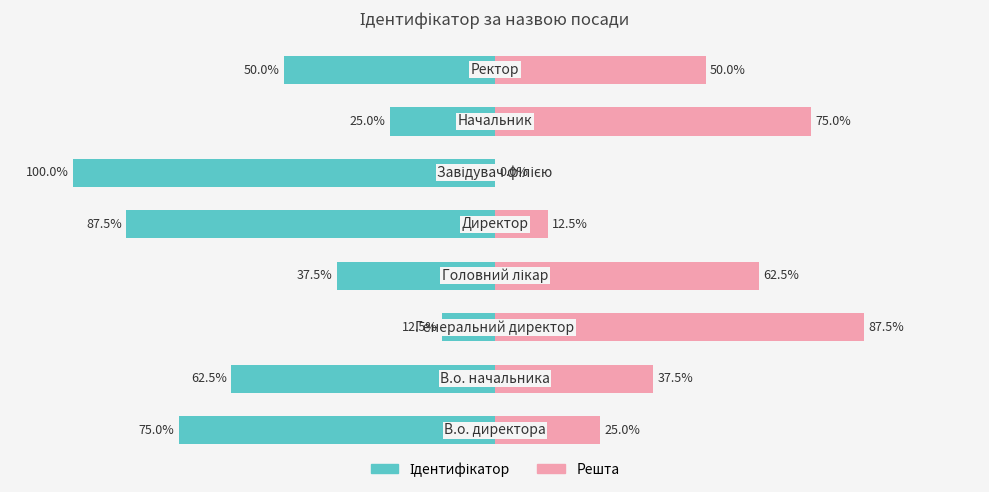

What is the difference between the second highest and second lowest values in the Ідентифікатор series?

62.5